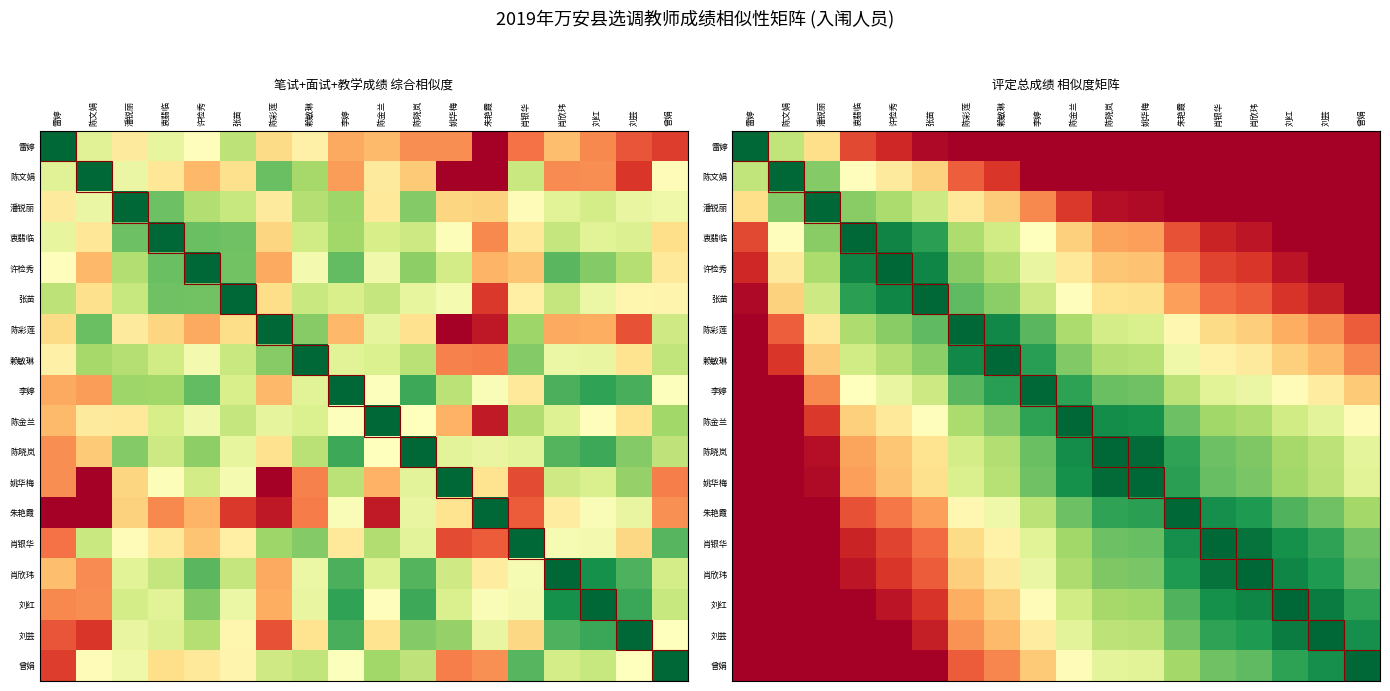

What is the average value of the 许检秀 series?

0.7